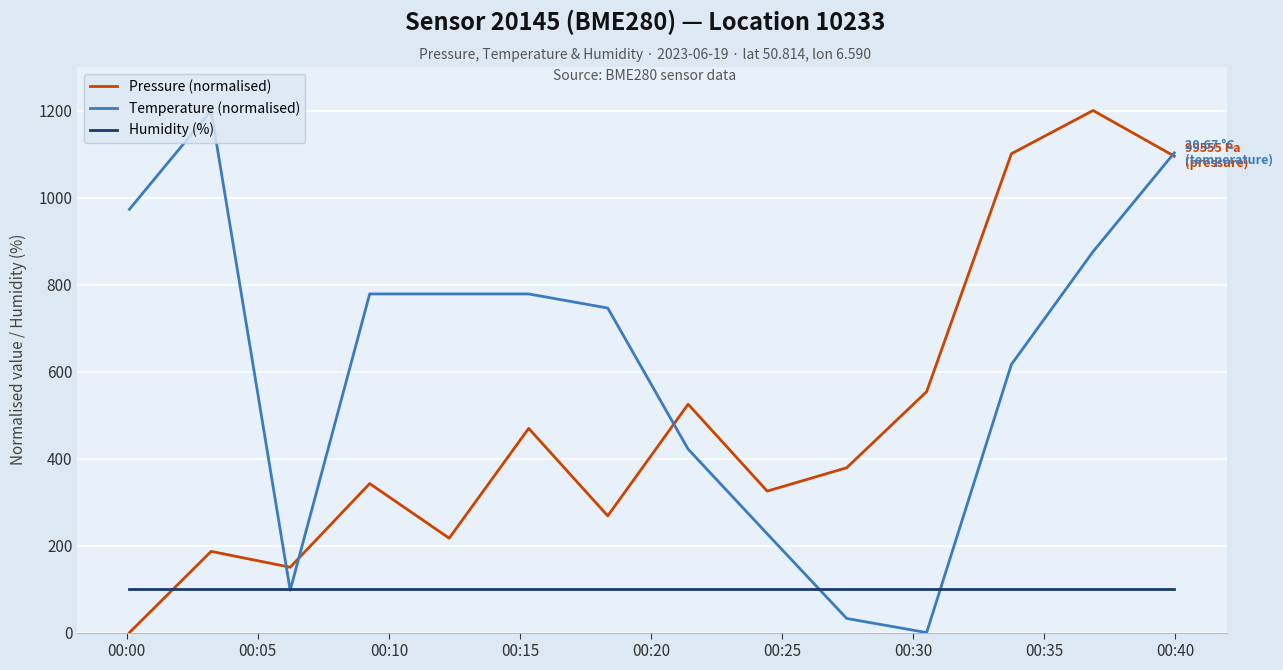

How many intersections are there between Pressure (normalised) and Humidity (%)?

1